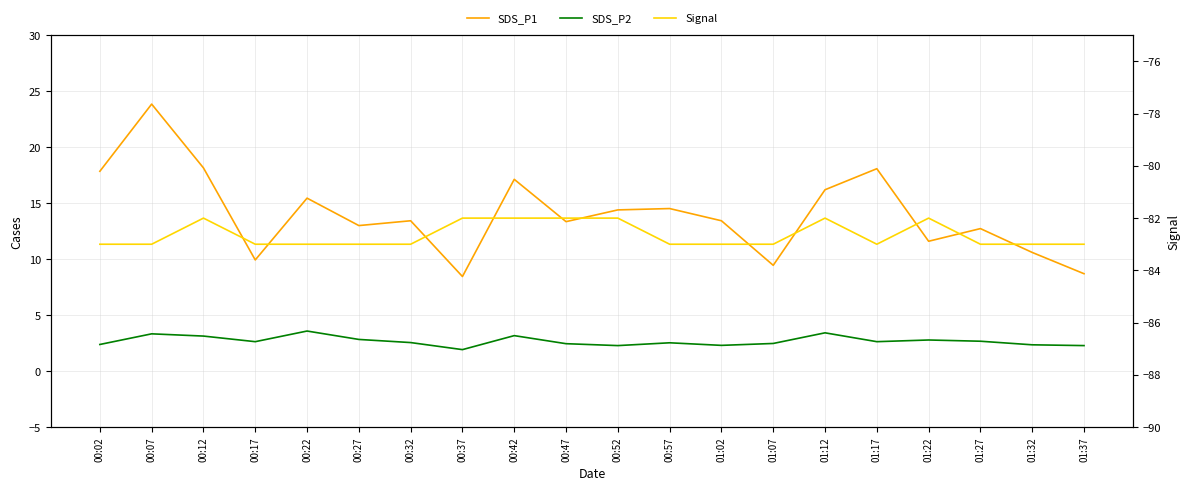

What is the total value across all series at 01:27?

-67.6